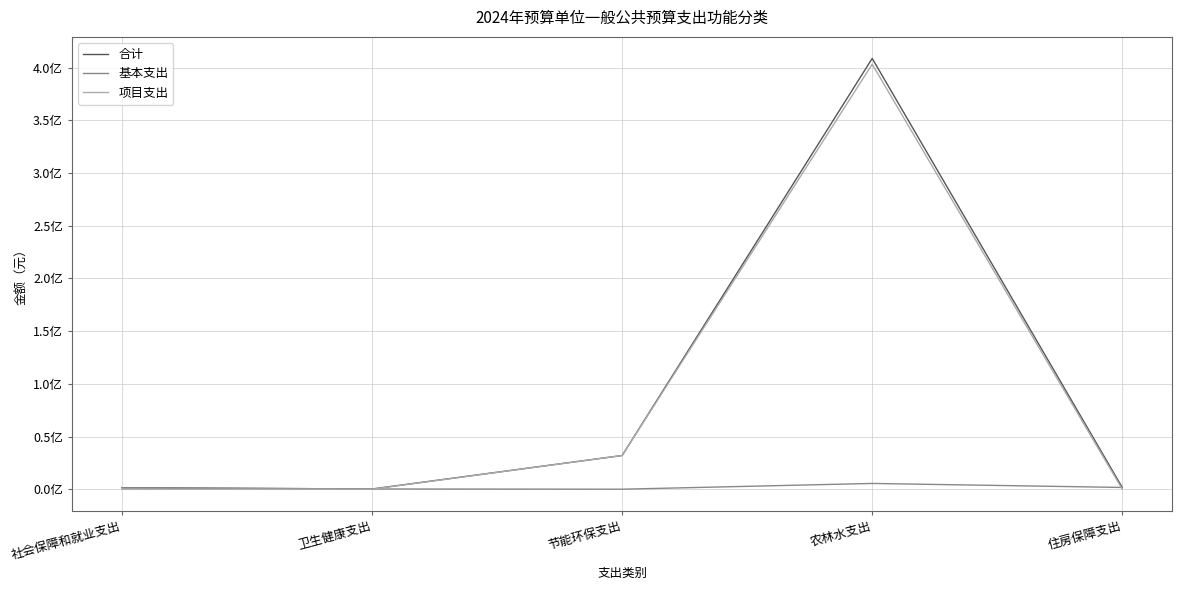

What is the sum of all 基本支出 values?

8708092.0